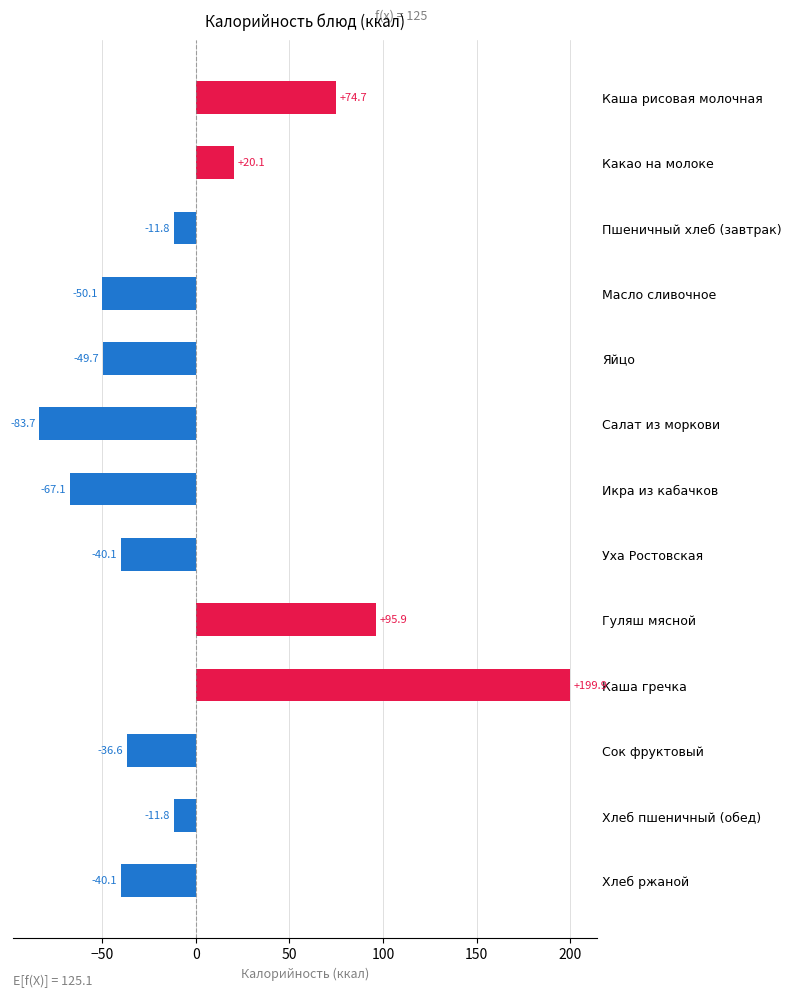

At which label is the value closest to 58?

Каша рисовая молочная